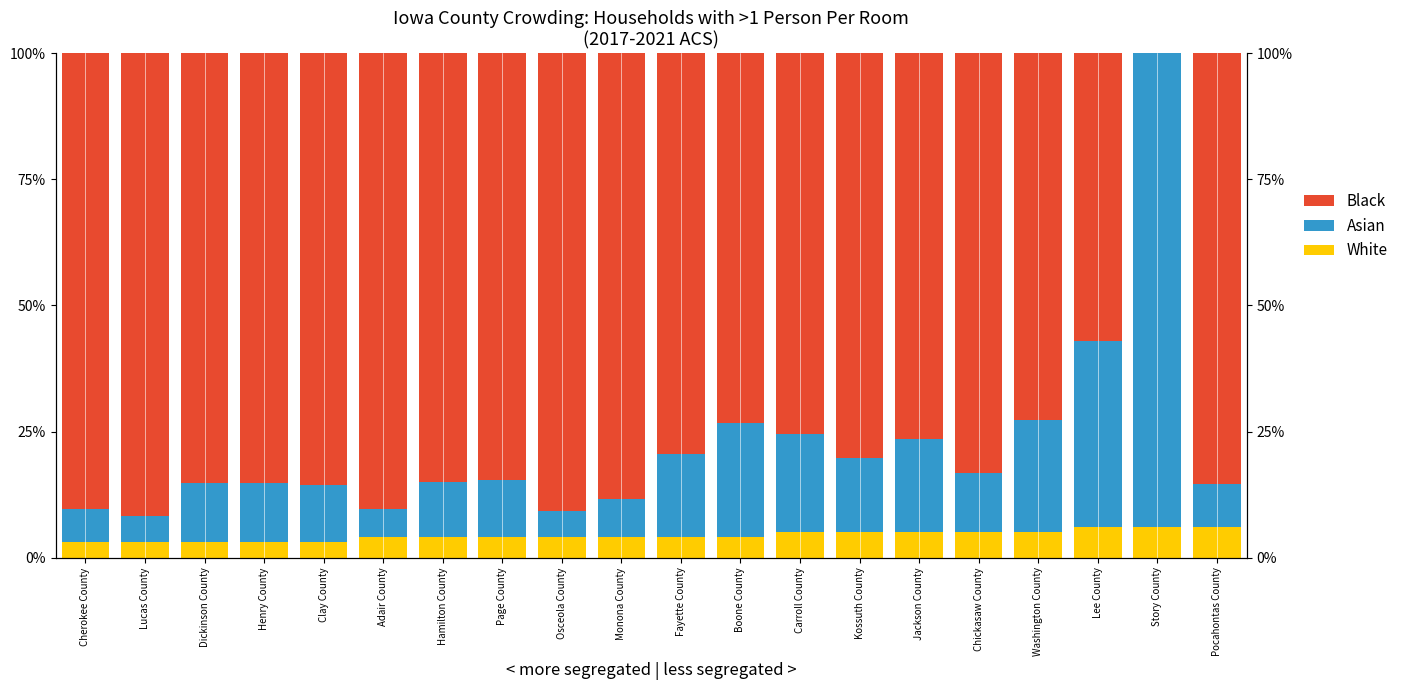

What is the average value of the Black series?

78.0